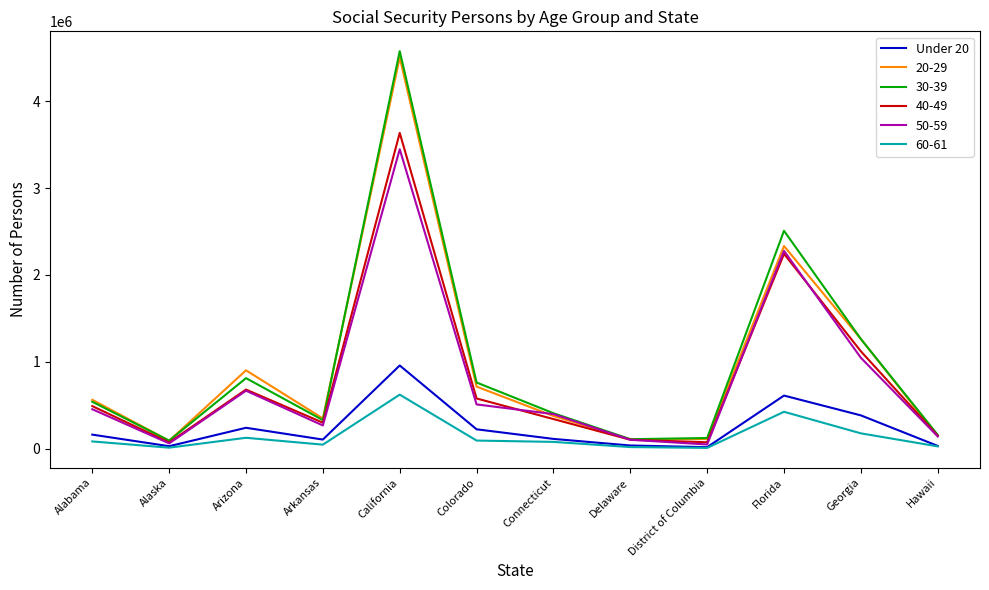

Which category has the highest value across all series?

California